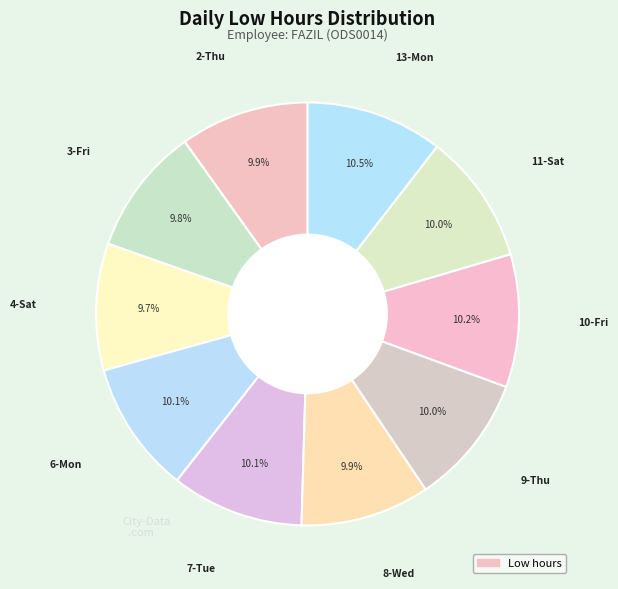

How many slices are in this pie chart?

10